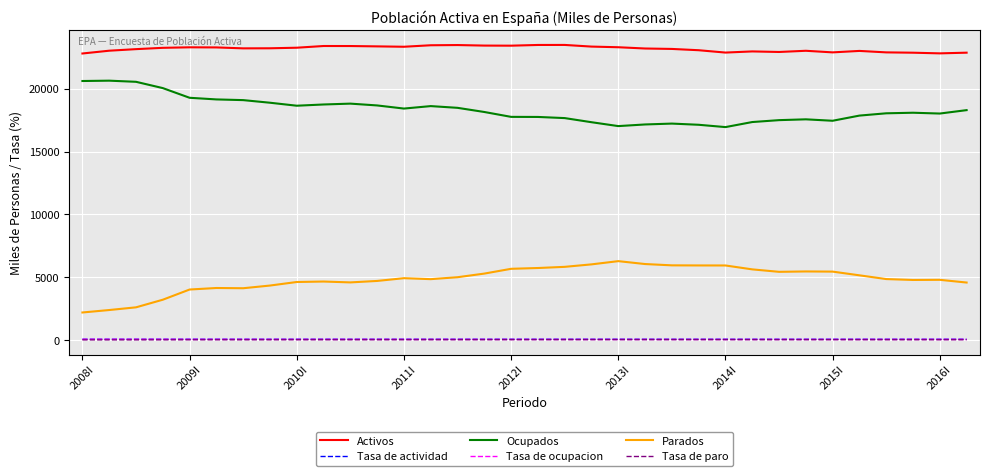

True or false: Tasa de paro and Activos cross at least once.

False